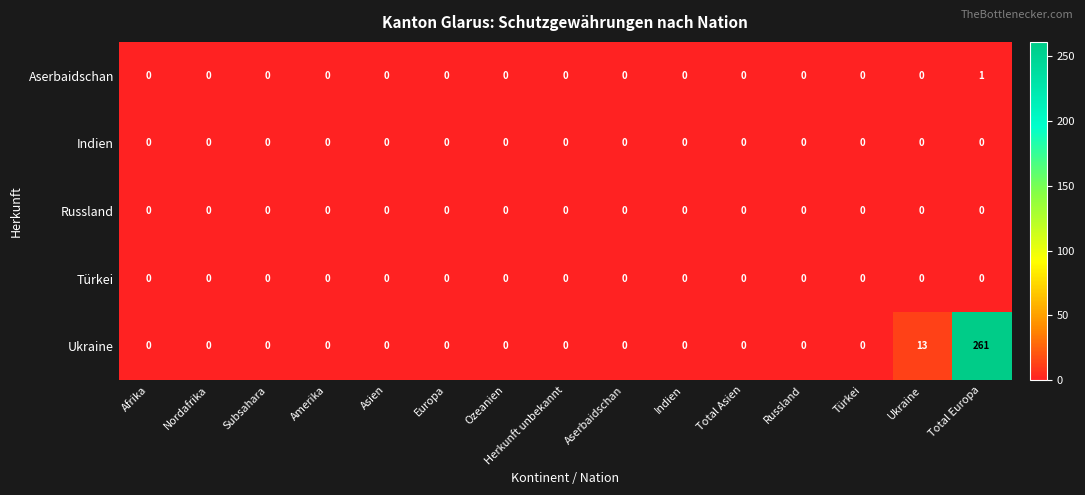

At how many categories does at least one series exceed 149?

1